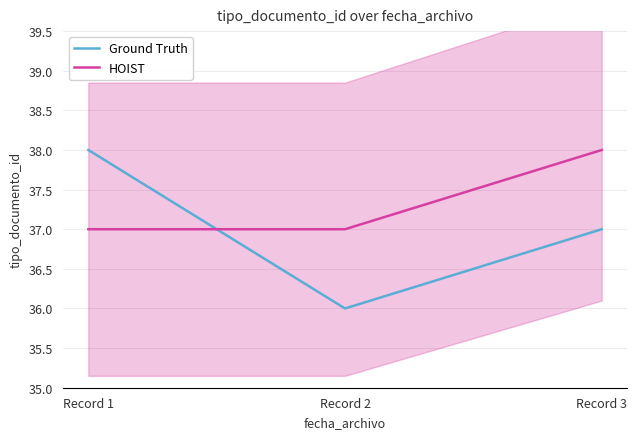

Where is HOIST nearest to the value 37?

Record 1